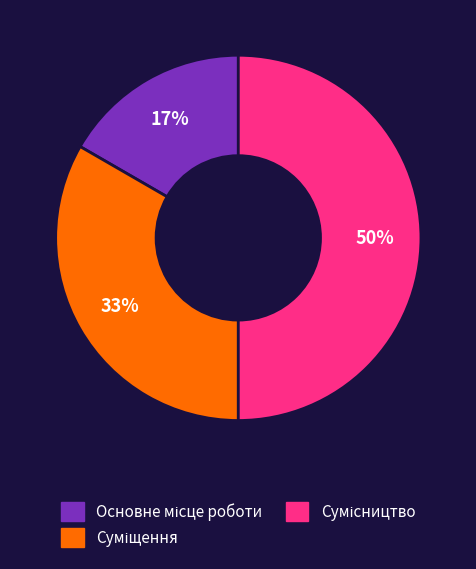

To the nearest percent, what is the difference between the largest and smallest slice percentages?

33%